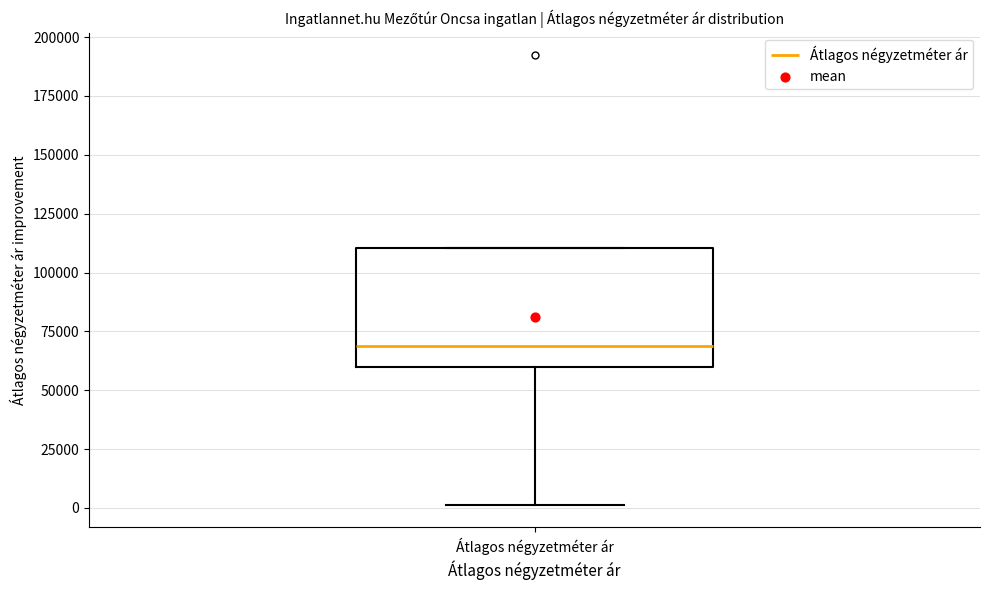

Transcribe this box plot: give where the median line is, the range the box spans, and where the two whiskers end, as read against the y-axis. The values are not printed on the chart, so give them approximately, as read against the axis.

median 70000, box 60000 to 110000, whiskers 0 to 110000